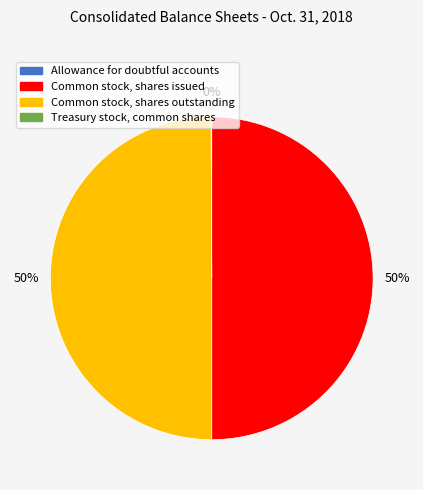

To the nearest percent, what percentage of the pie is Common stock, shares issued?

50%